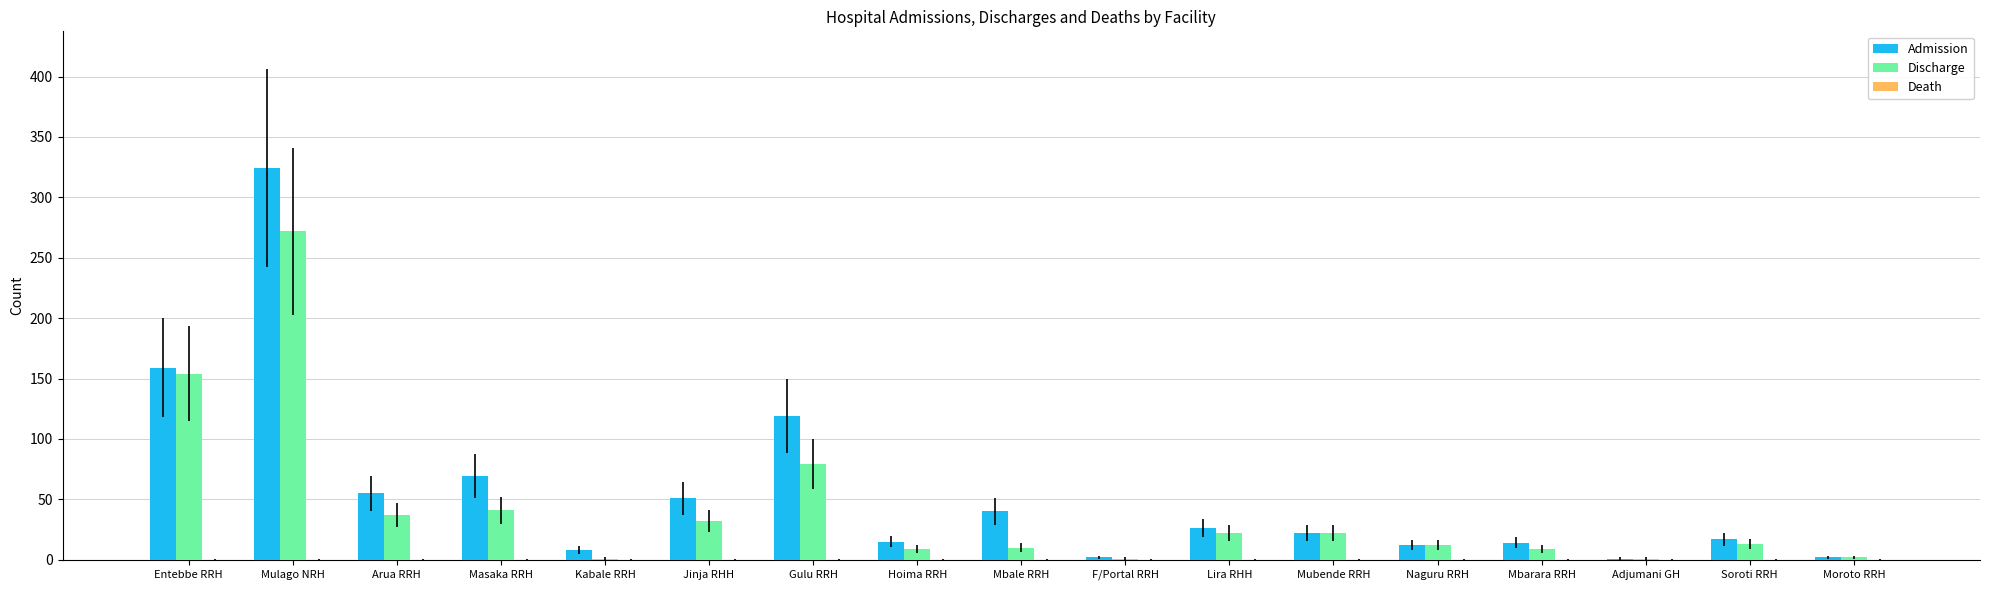

At which category is the sum across all series the highest?

Mulago NRH